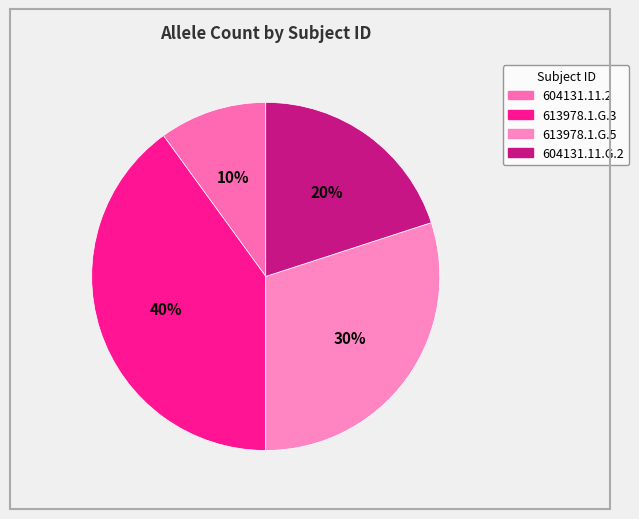

Count the number of slices in the pie.

4